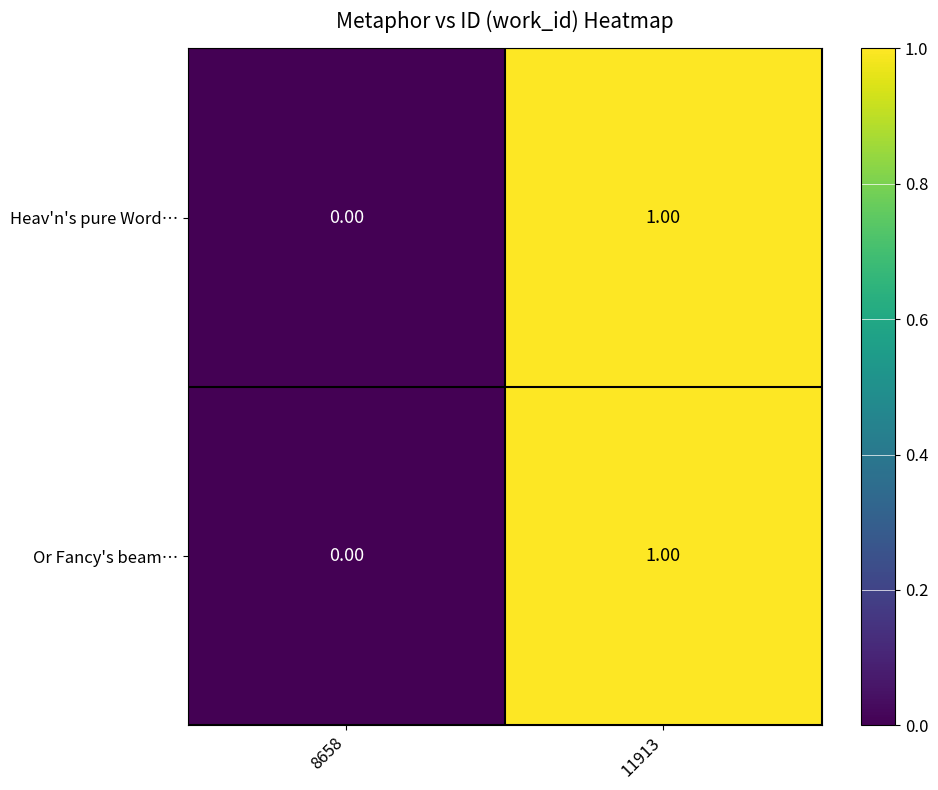

List the labels in order of Heav'n's pure Word… value, largest first.

11913, 8658